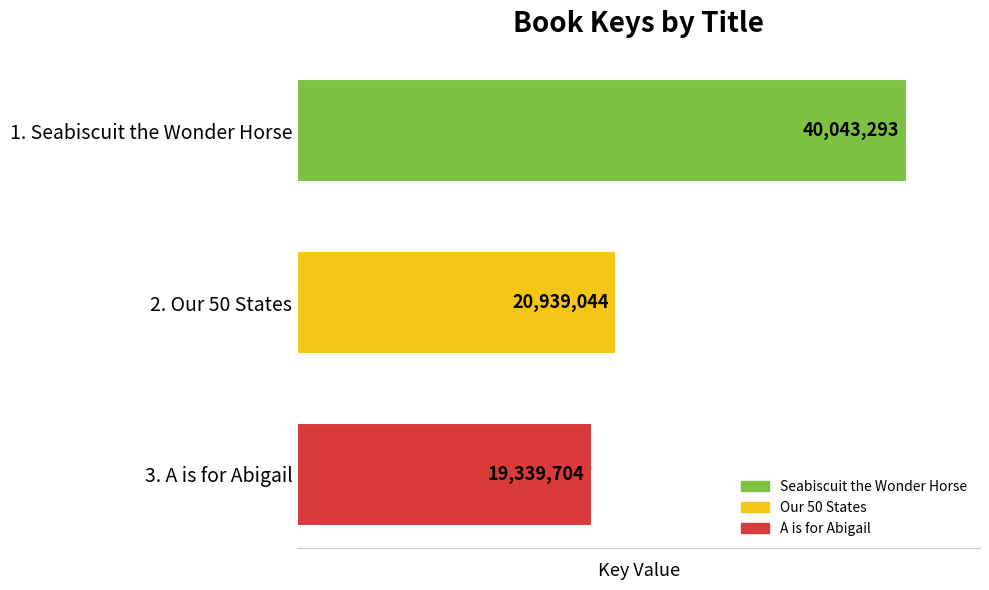

At which label is the value closest to 29691498?

2. Our 50 States